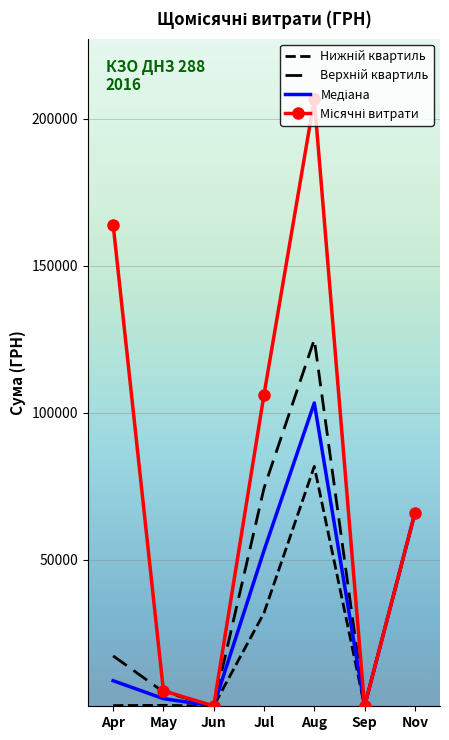

At Jul, list the series in order from largest to smallest.

Місячні витрати, Верхній квартиль, Медіана, Нижній квартиль